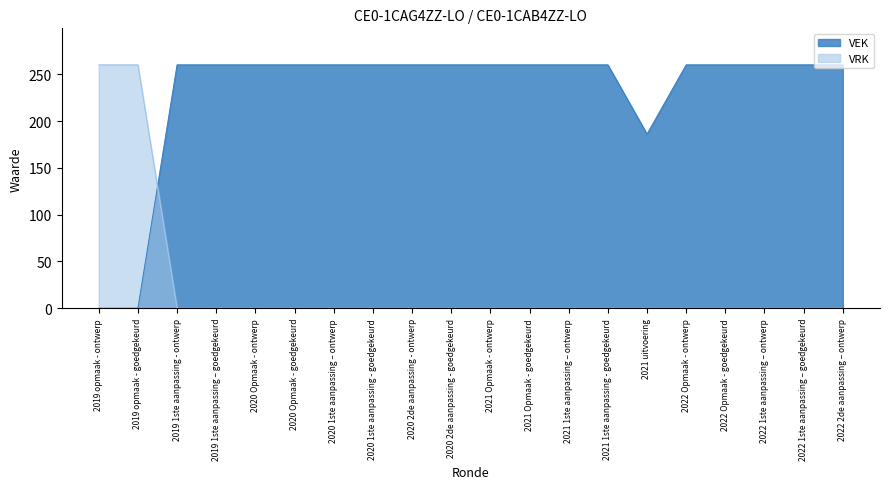

What is the difference between the maximum and minimum values in the VRK series?

260